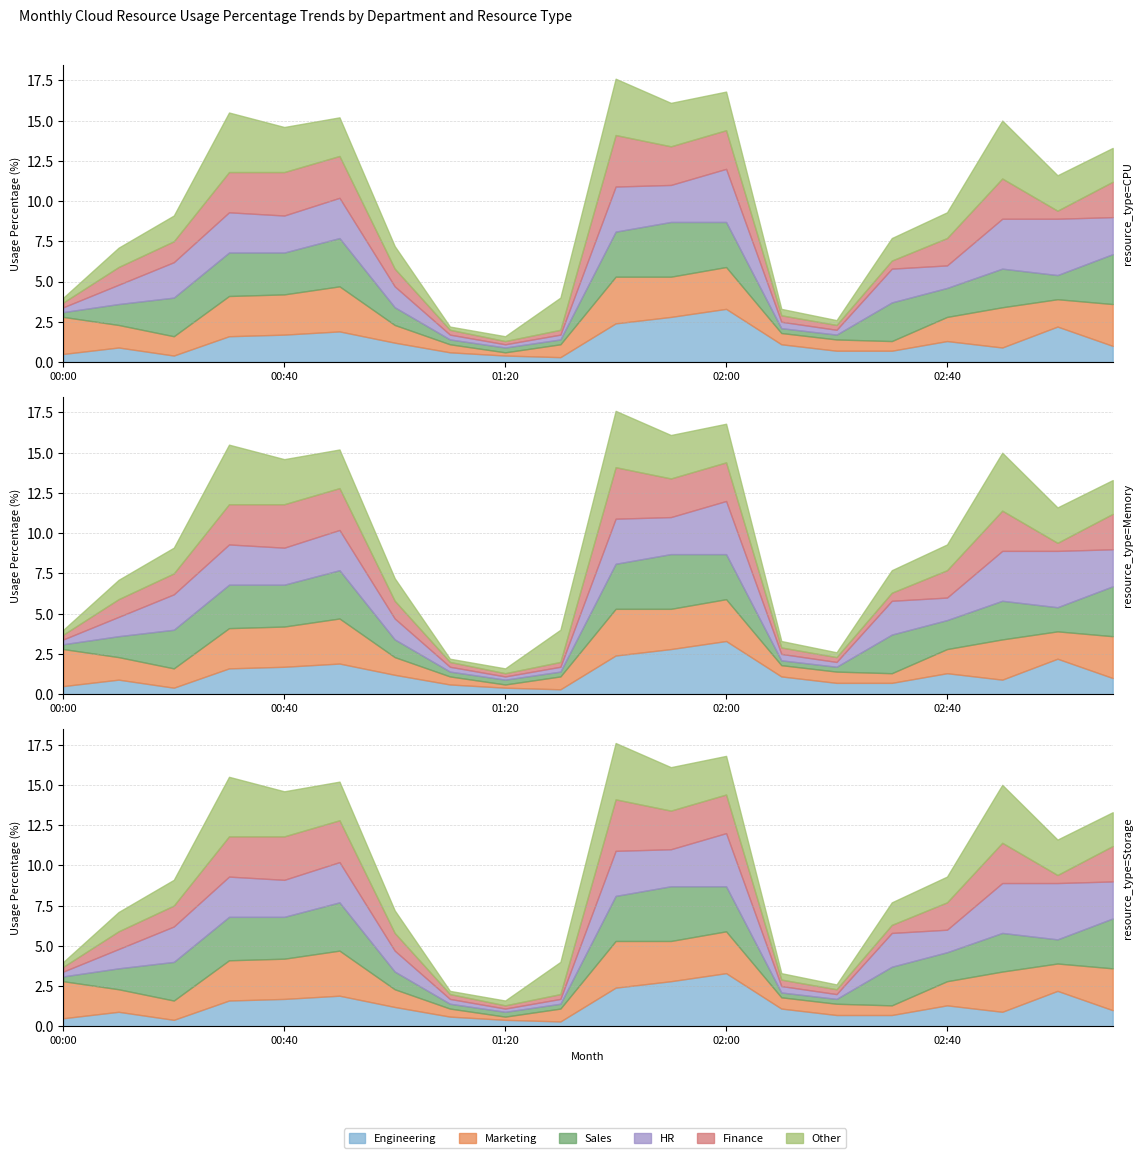

At how many categories does at least one series exceed 3?

7